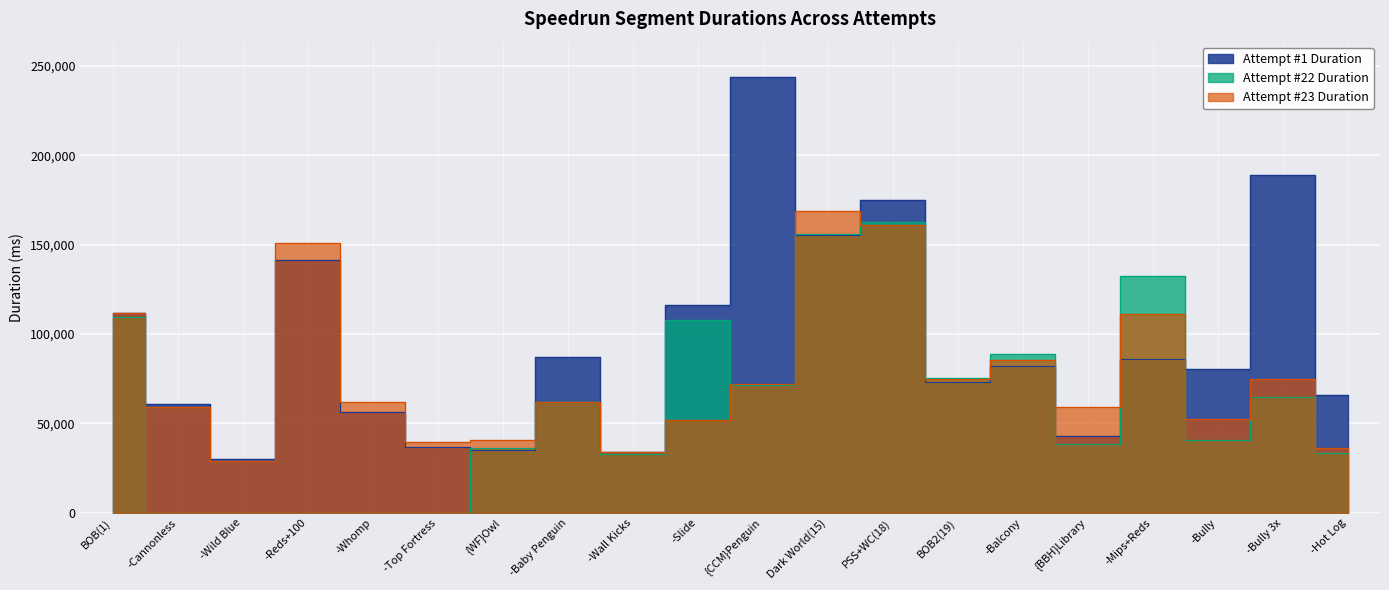

True or false: Attempt #22 Duration has a value of 282018 at PSS+WC(18).

False